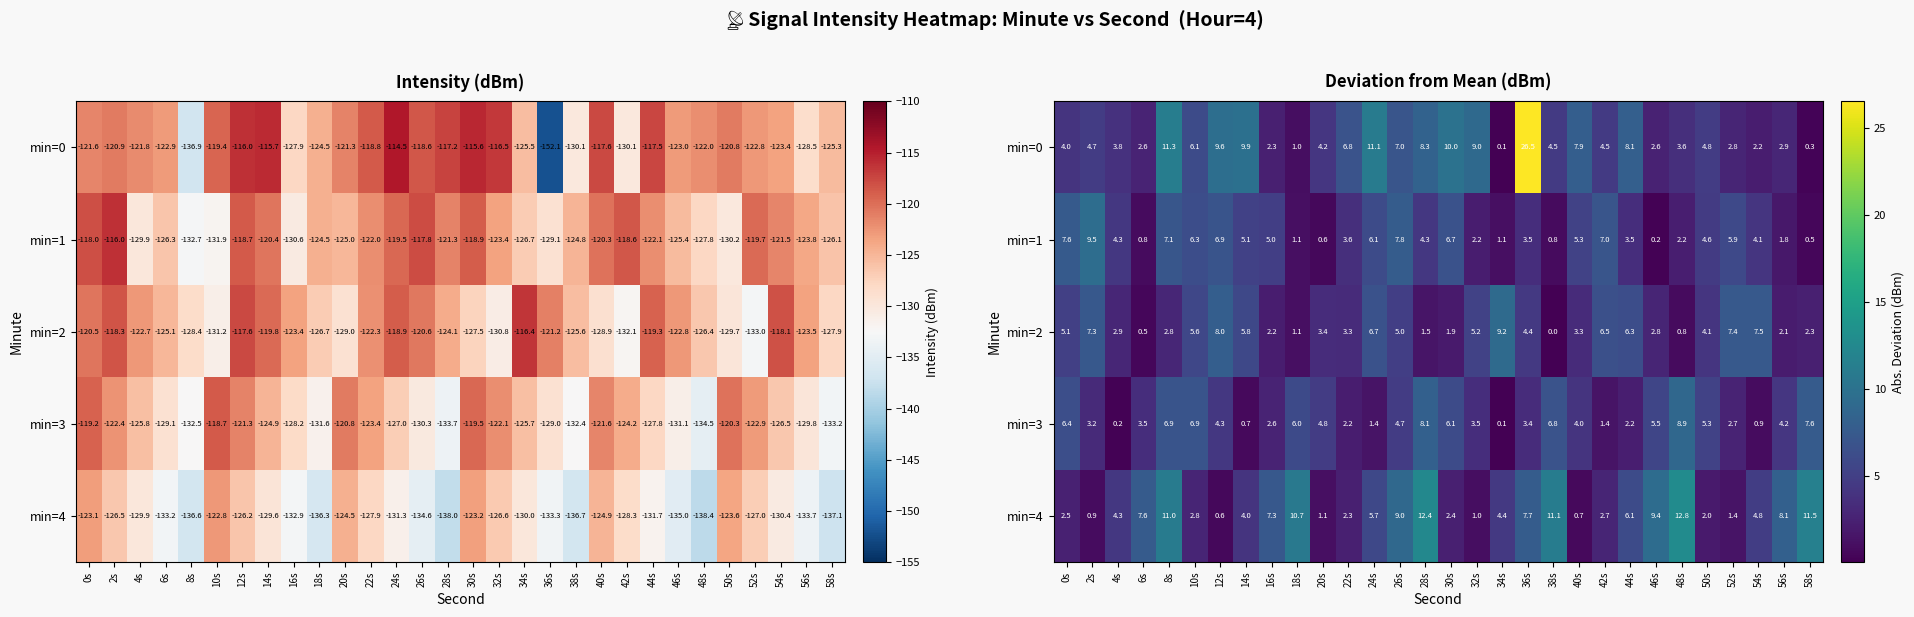

Which series has the largest total across all categories?

min=0